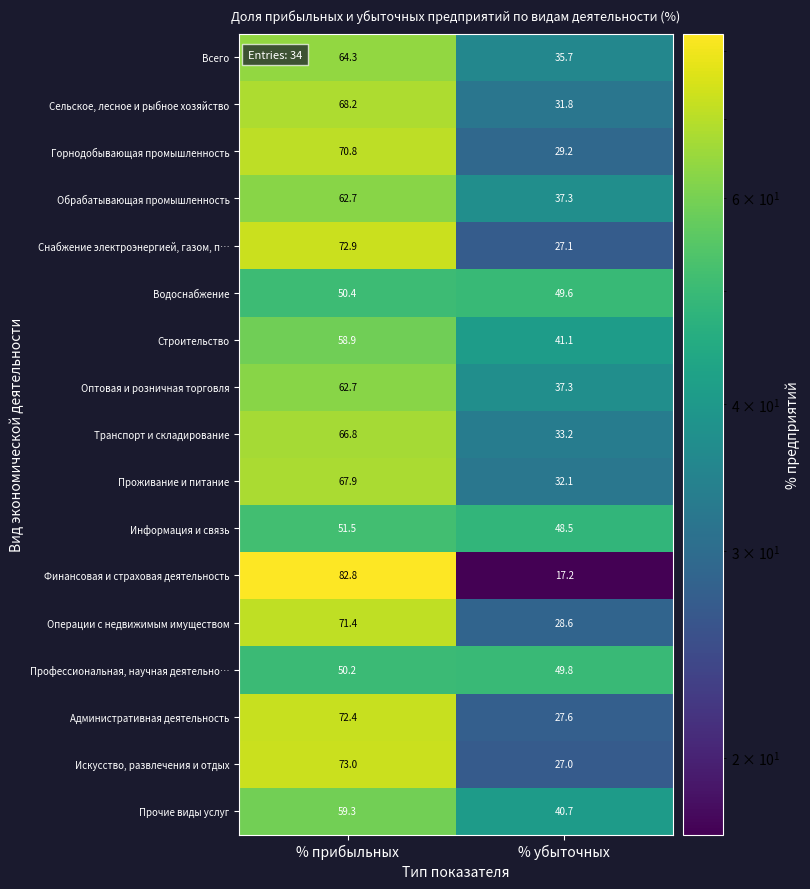

At which label does Административная деятельность reach its peak?

% прибыльных